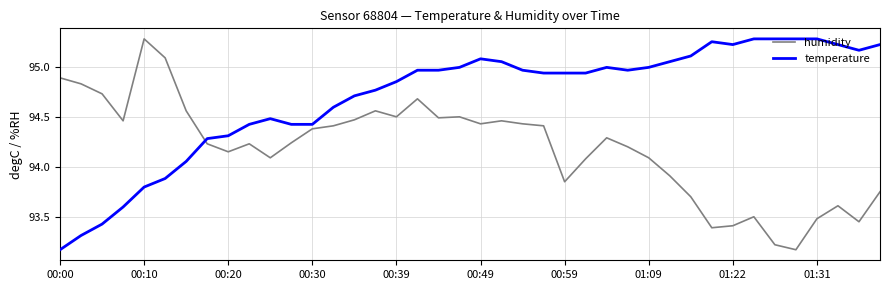

Which series has the largest total across all categories?

temperature